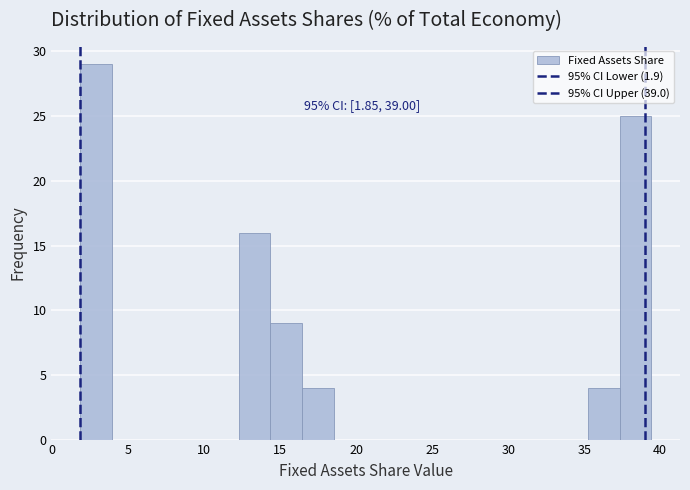

Which range on the x-axis has the tallest bar?

2.0 to 4.0